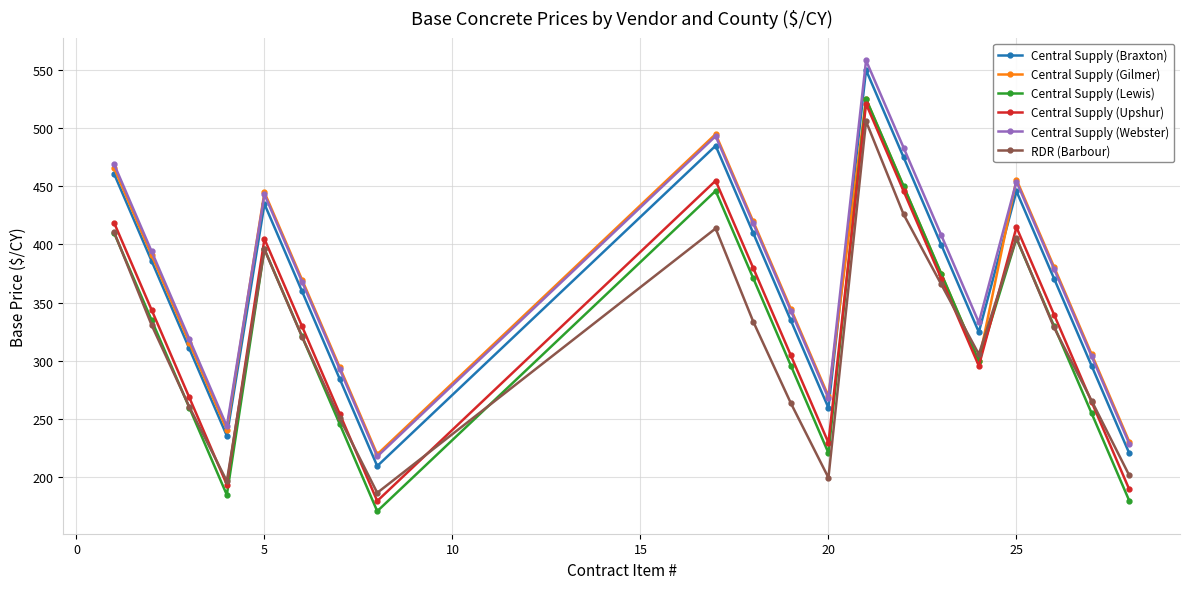

What is the minimum value for Central Supply (Braxton)?

209.8